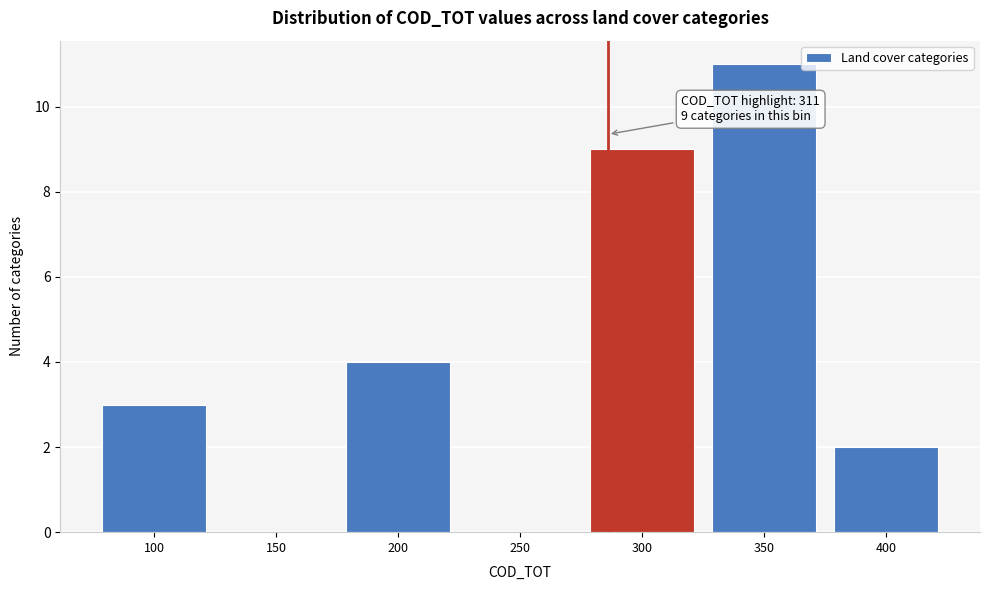

Reading left to right, transcribe all the data shown in this chart.

100=3	150=0	200=4	250=0	300=9	350=11	400=2